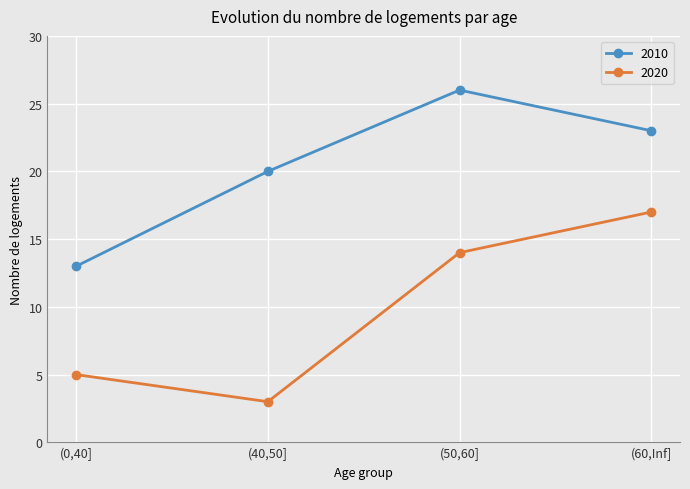

True or false: 2020 and 2010 intersect in this chart.

False